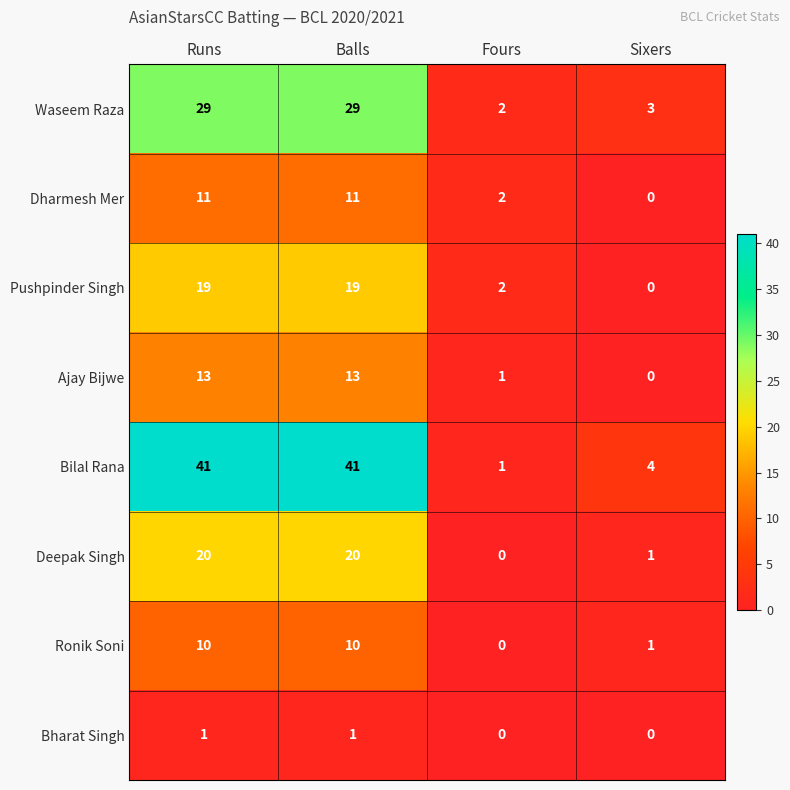

List the series in order of their peak value, highest first.

Bilal Rana, Waseem Raza, Deepak Singh, Pushpinder Singh, Ajay Bijwe, Dharmesh Mer, Ronik Soni, Bharat Singh